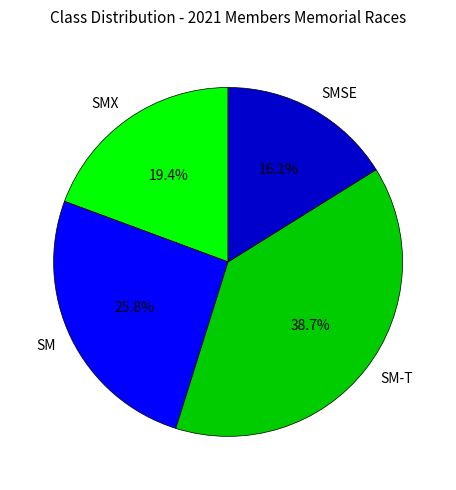

What is the ratio of the value at SM to the value at SMX?

1.3